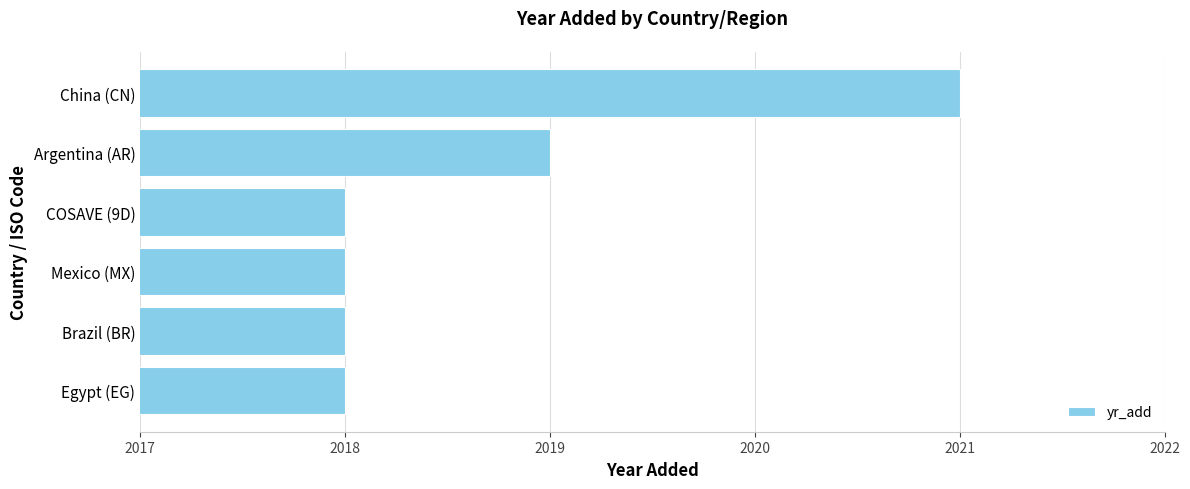

Approximately how many times larger is the value at Argentina (AR) compared to Egypt (EG)?

1.0